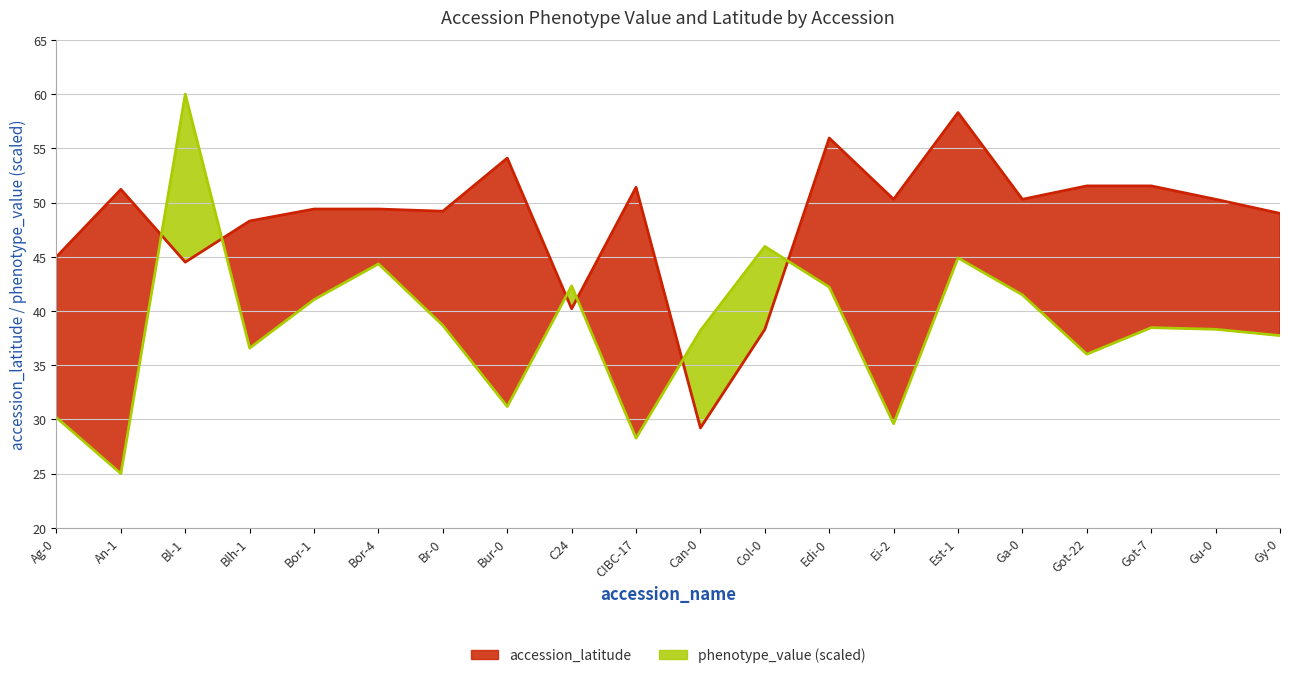

How many interior local valleys does the phenotype_value series have?

6